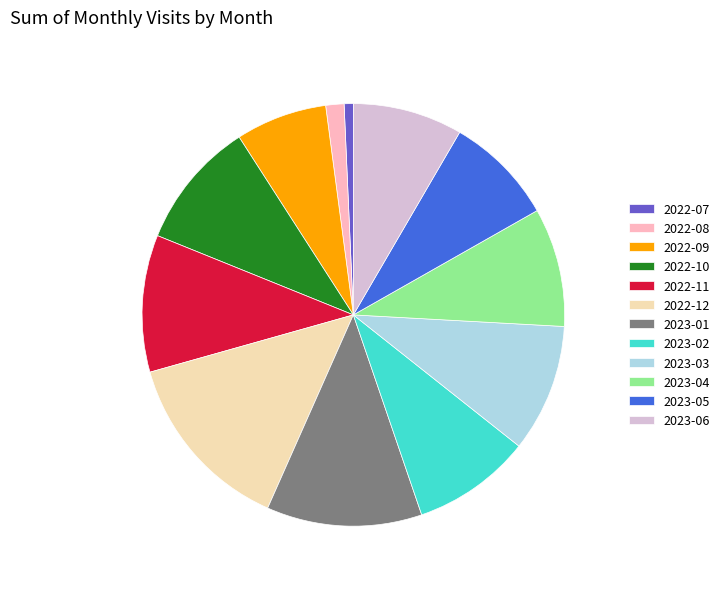

What is the ratio of the value at 2023-03 to the value at 2022-09?

1.4